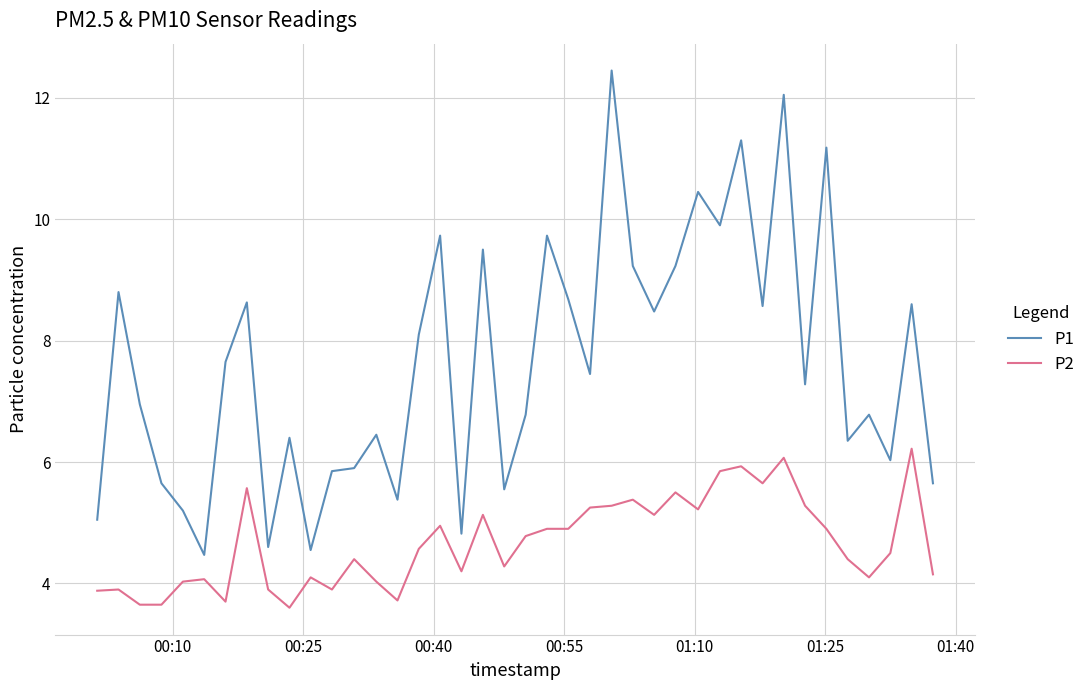

True or false: P1 and P2 intersect in this chart.

False